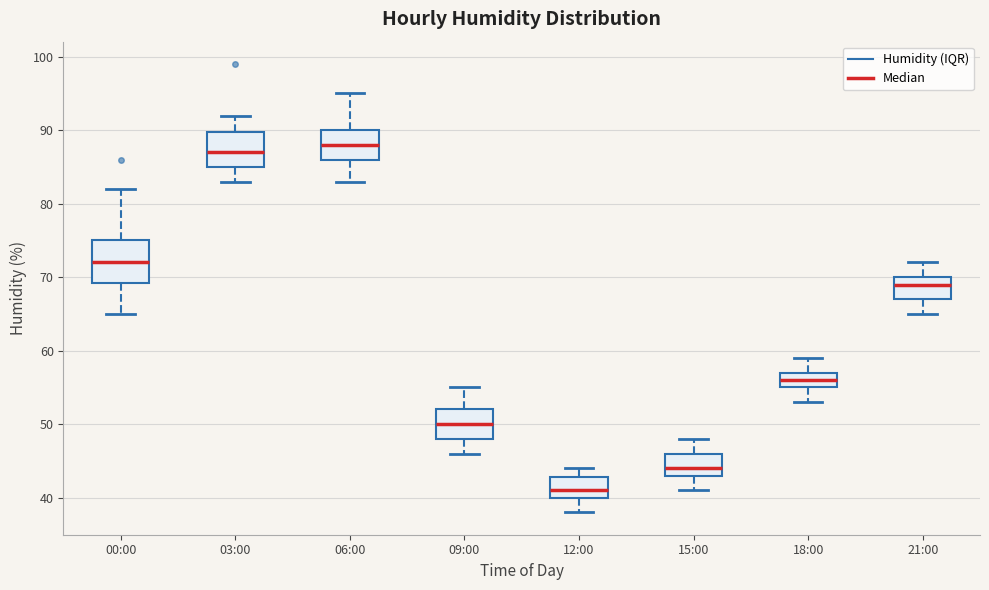

Which box has the lowest median line?

12:00